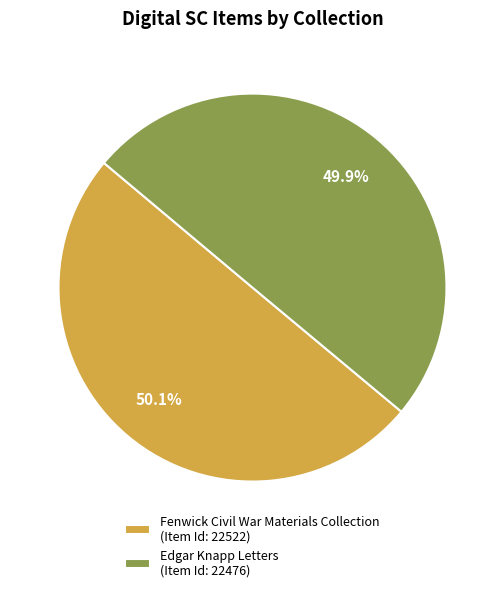

What percentage is the Edgar Knapp Letters slice, to the nearest percent?

50%